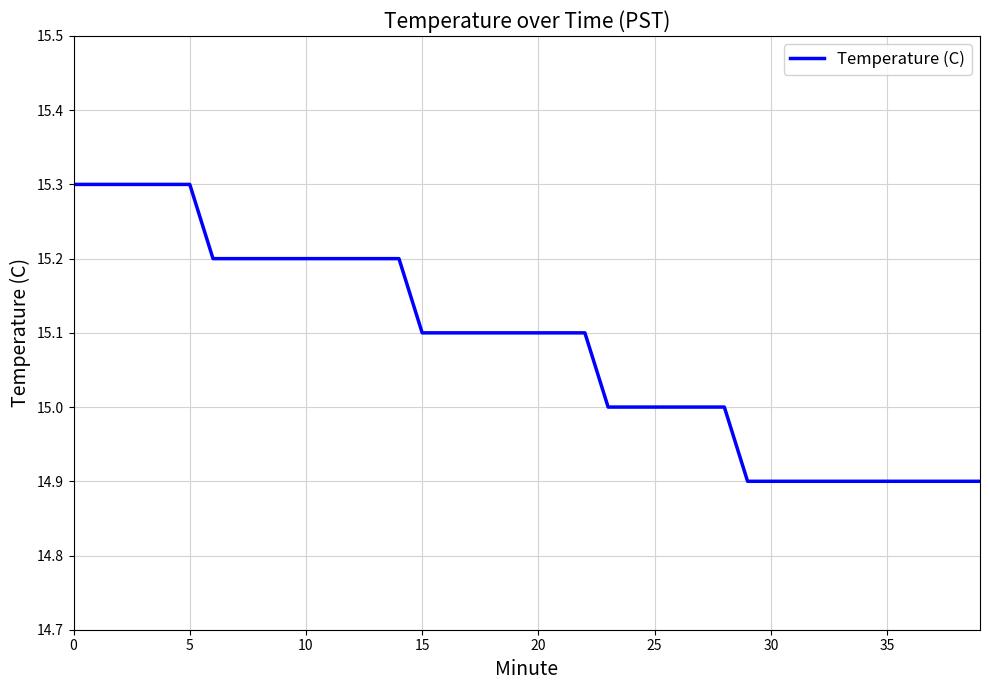

What is the difference between the maximum and minimum values?

0.4